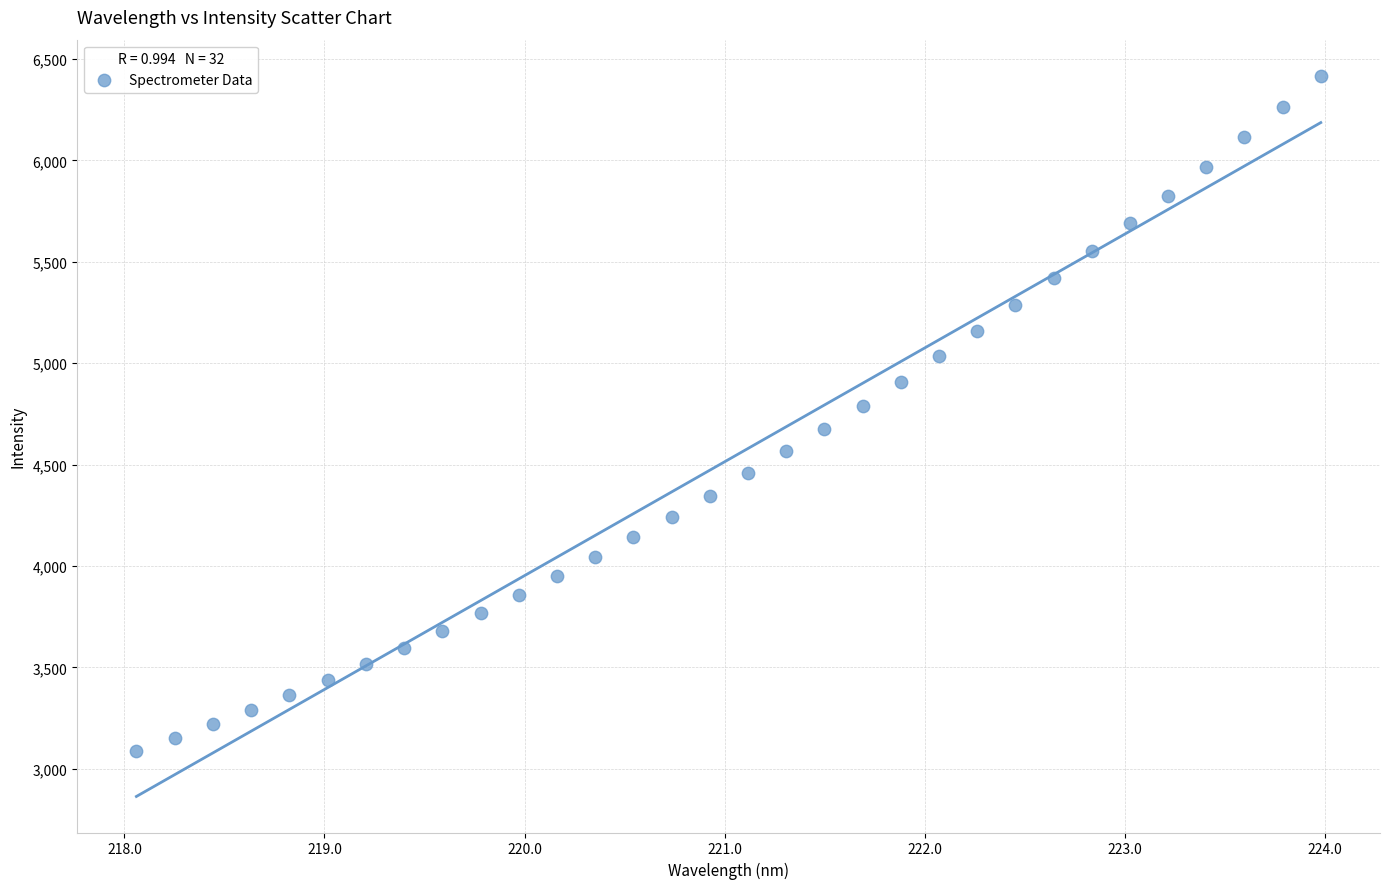

What is the range of X values (max minus min)?

5.9